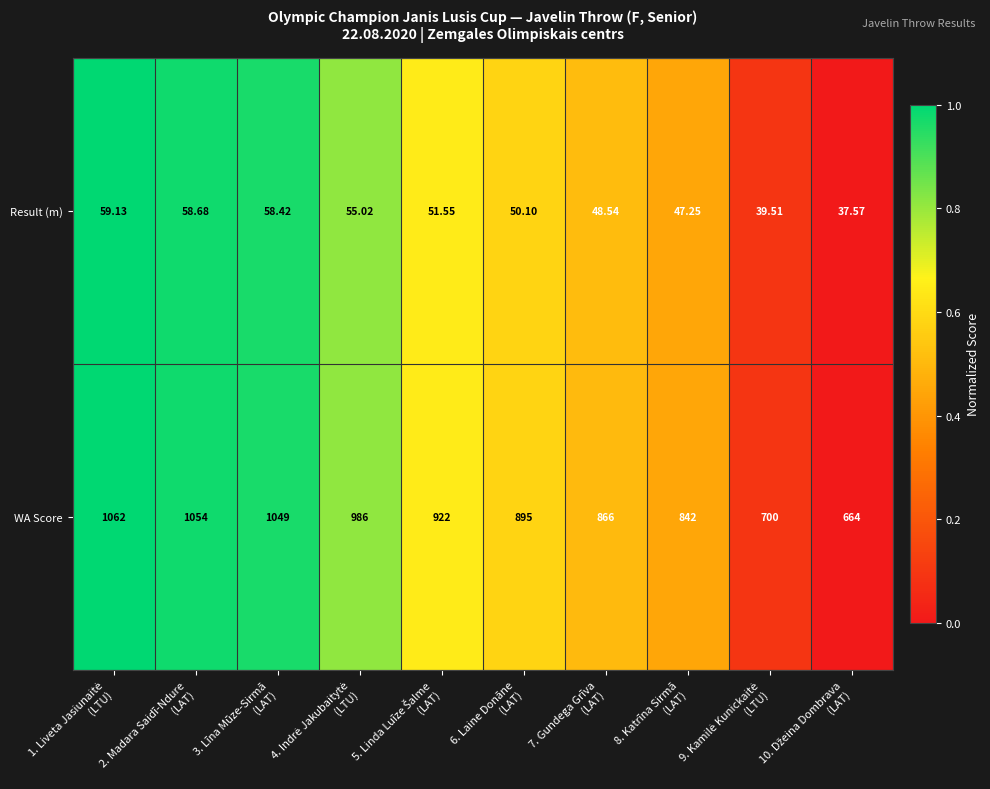

List the series in order of their overall mean, highest first.

WA Score, Result (m)